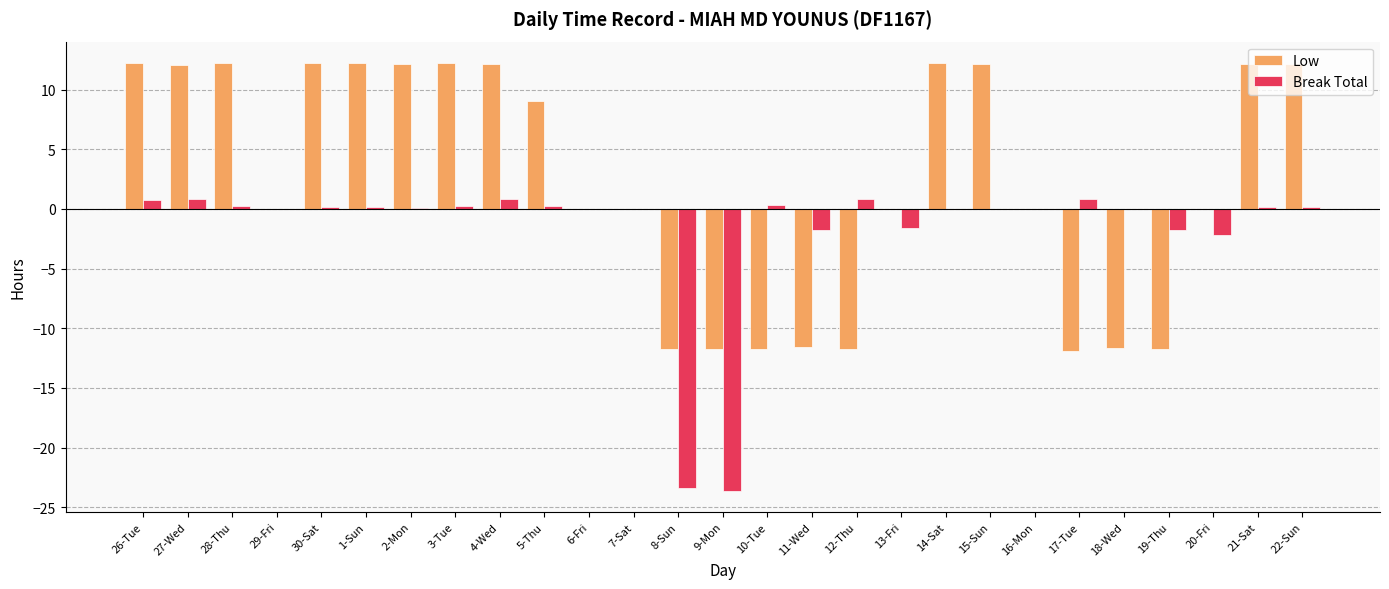

What is the total value across all series at 8-Sun?

-35.2